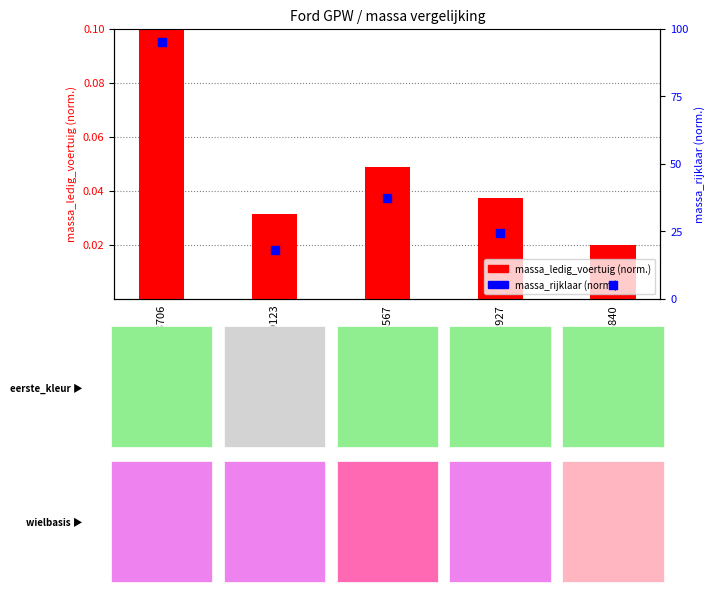

At how many categories does at least one series exceed 20?

3